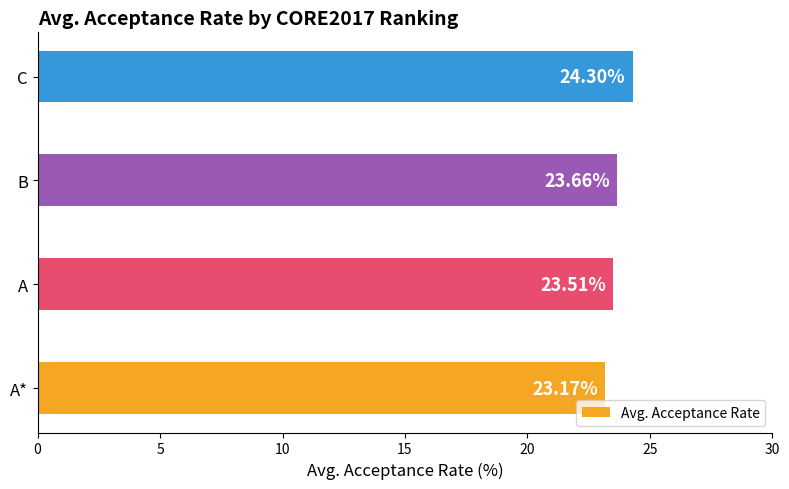

What is the smallest value displayed?

23.2